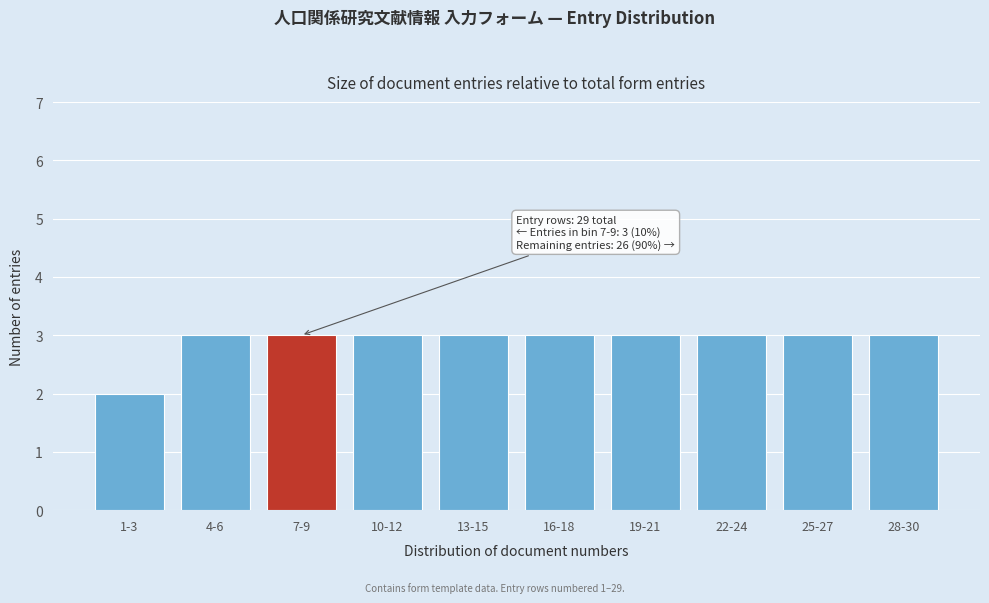

Reading right to left, extract all data points from this chart.

3	3	3	3	3	3	3	3	3	2